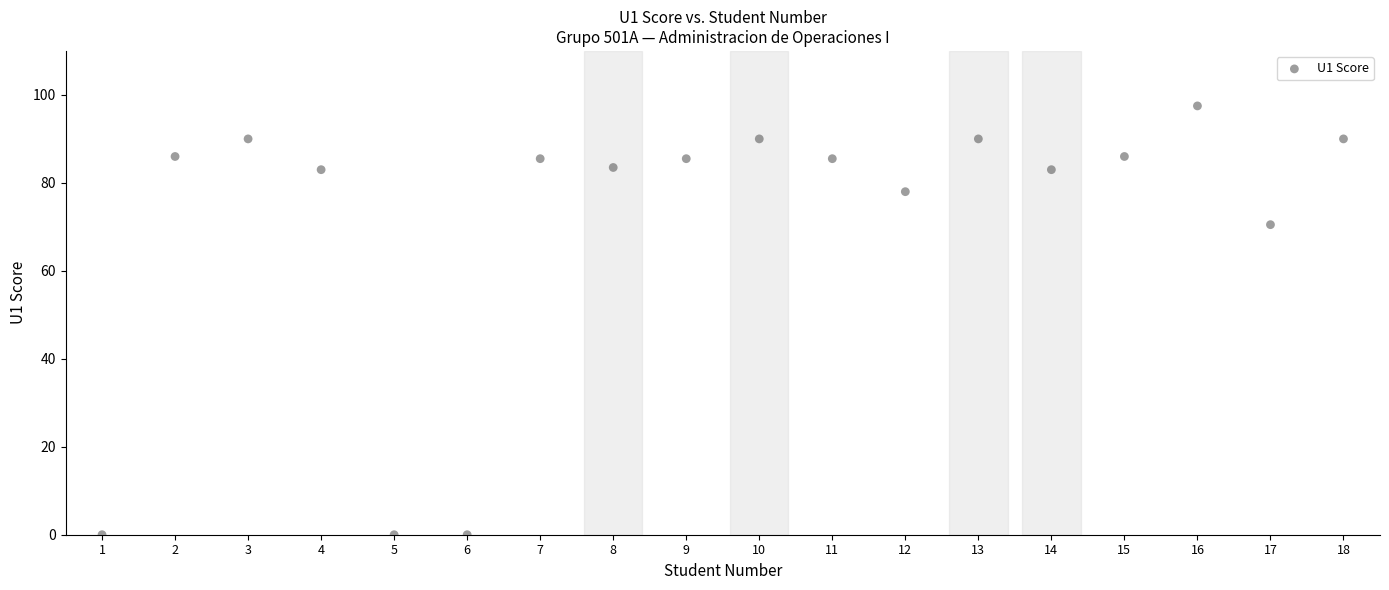

What Y value in the scatter plot is closest to 48?

70.5